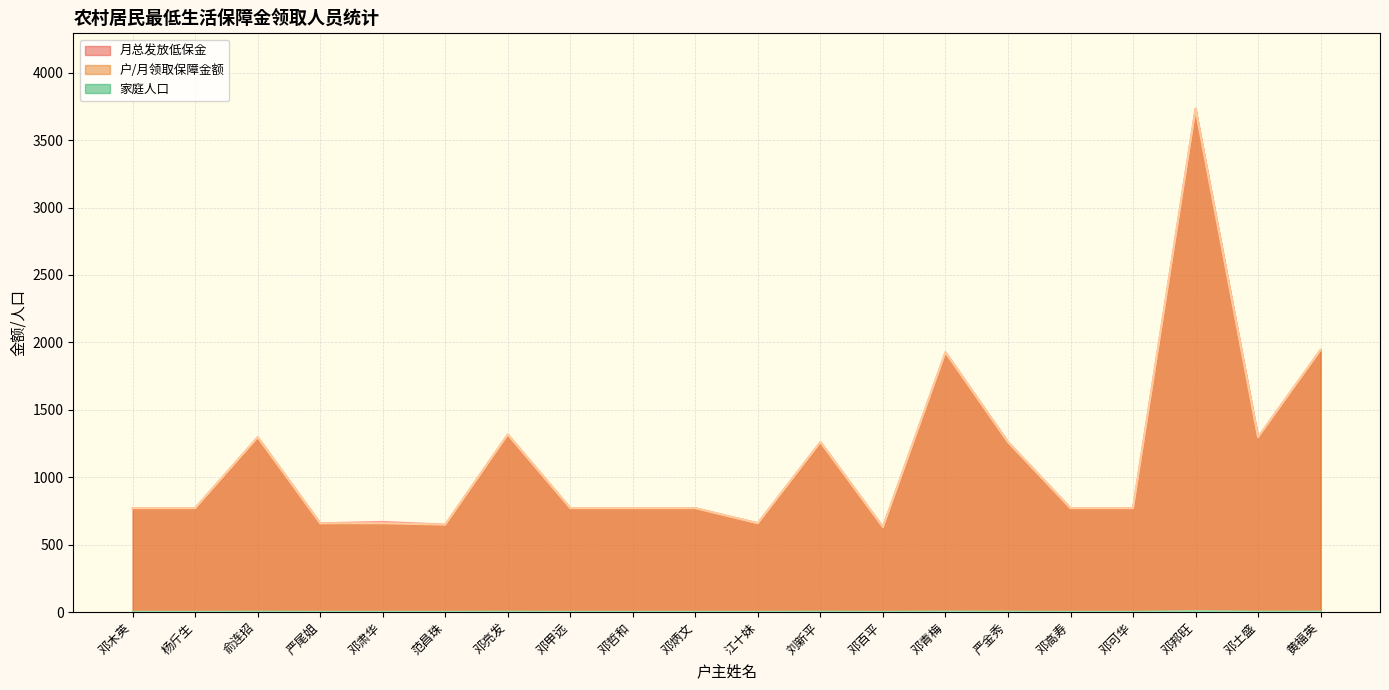

What is the difference between the maximum and minimum values in the 户/月领取保障金额 series?

3102